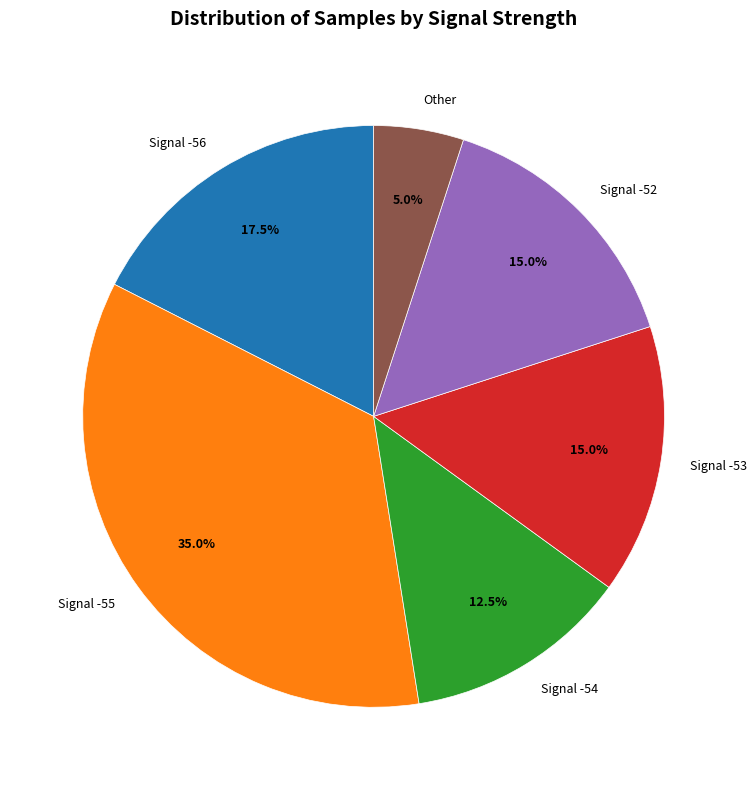

Combined, what portion of the pie is Signal -56 and Signal -55?

52.5%